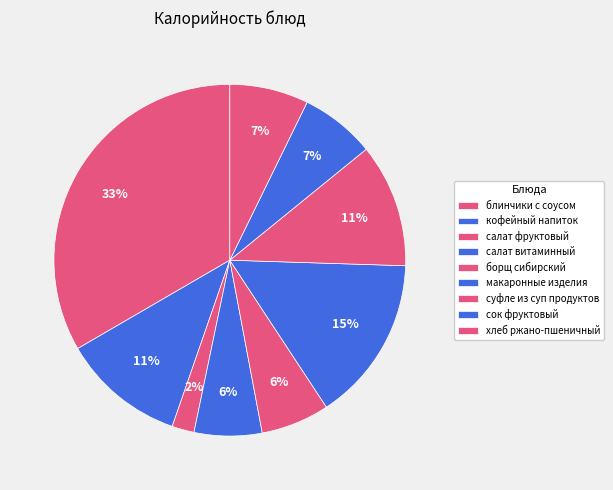

How many segments does this pie chart have?

9